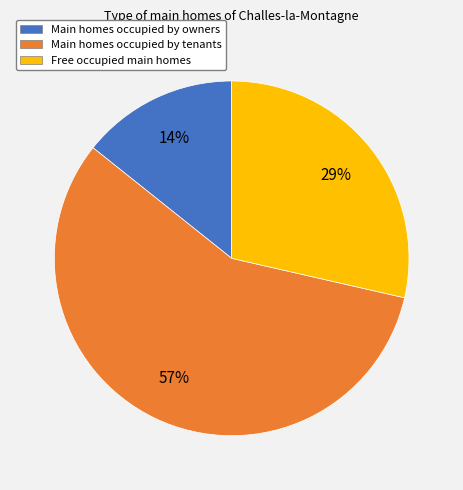

How many slices are in this pie chart?

3